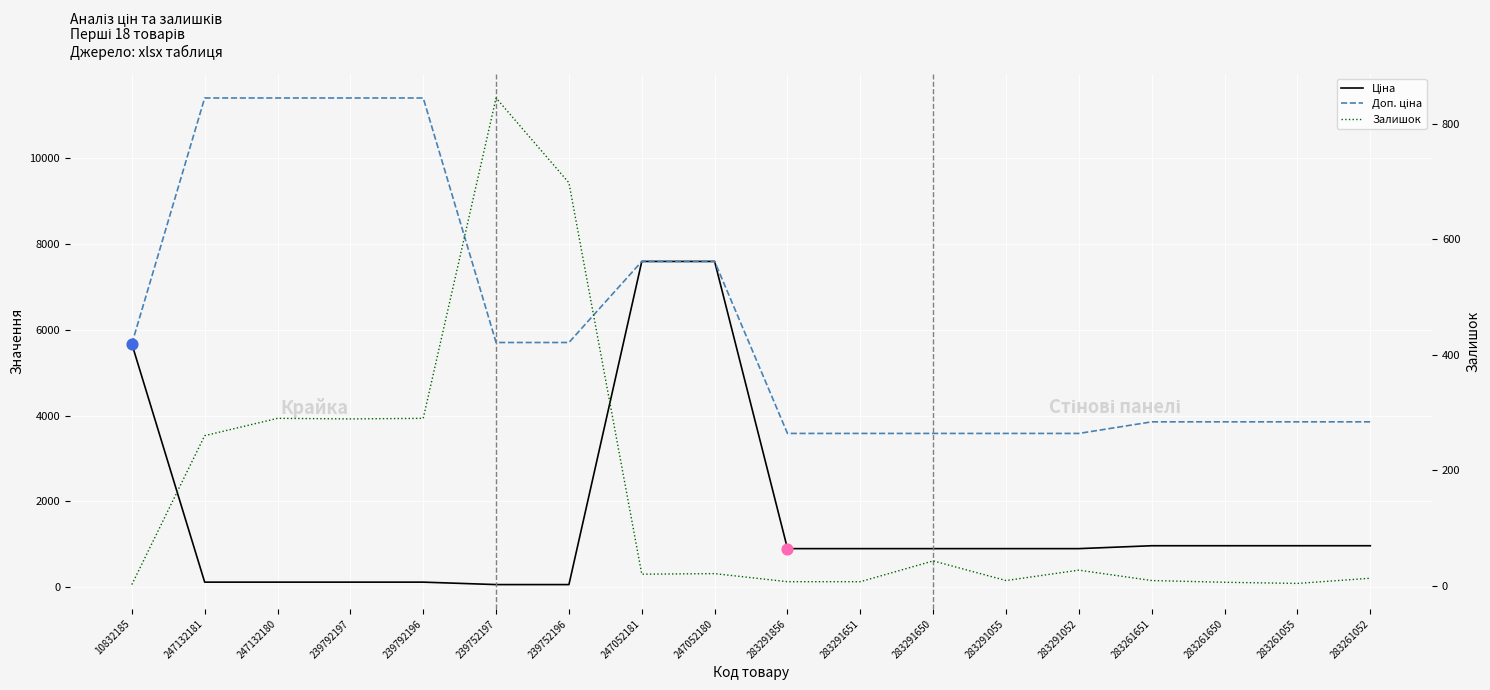

Which series has the largest total across all categories?

Доп. ціна